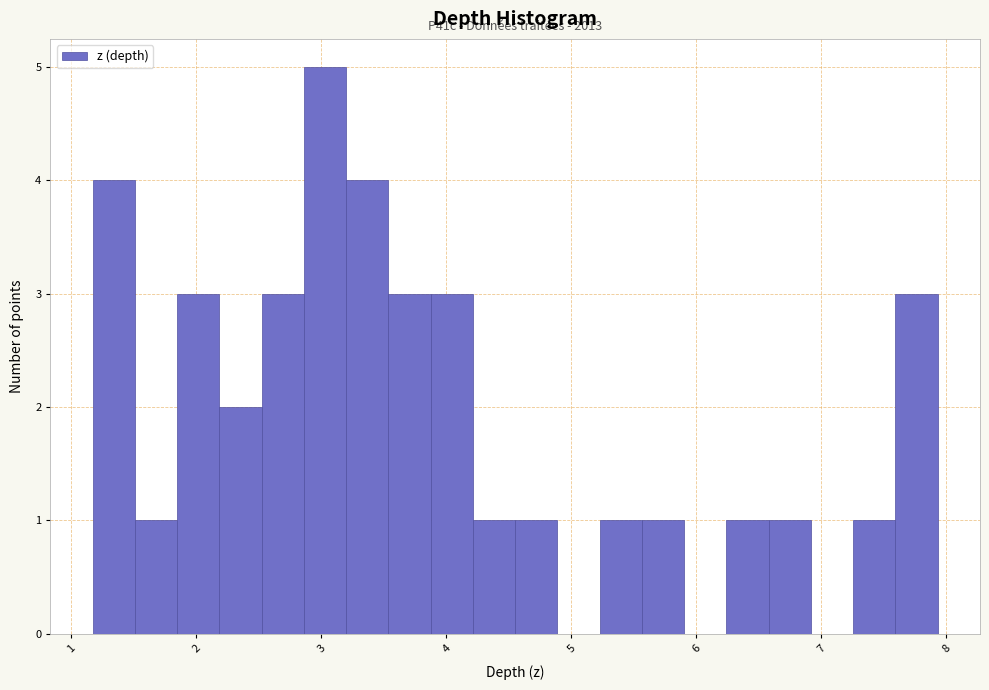

Read against the x-axis, roughly where is the centre of the tallest bar?

3.0